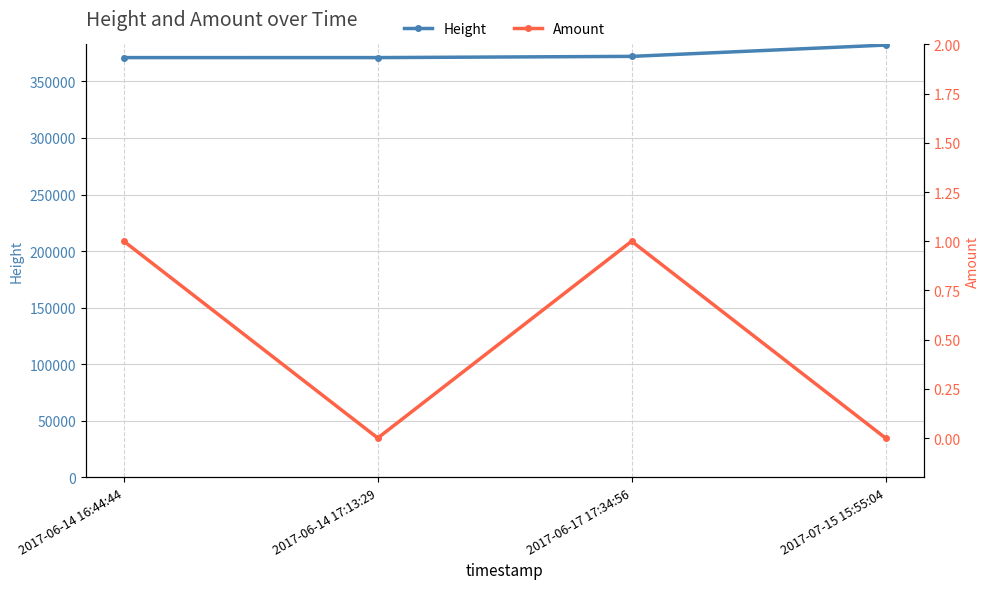

What is the sum of all Height values?

1496291